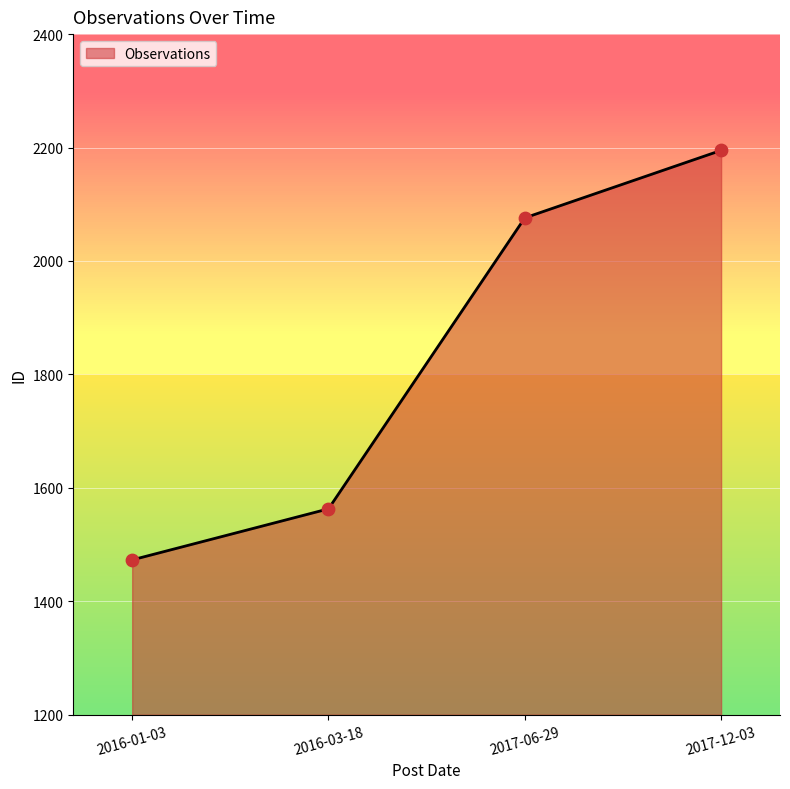

Which series reaches the minimum Y coordinate?

Observations (line)